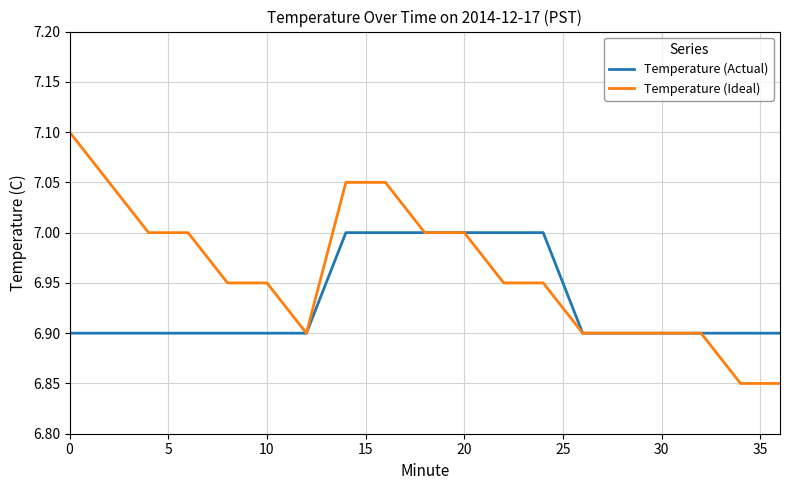

What is the maximum value shown in the chart?

7.1